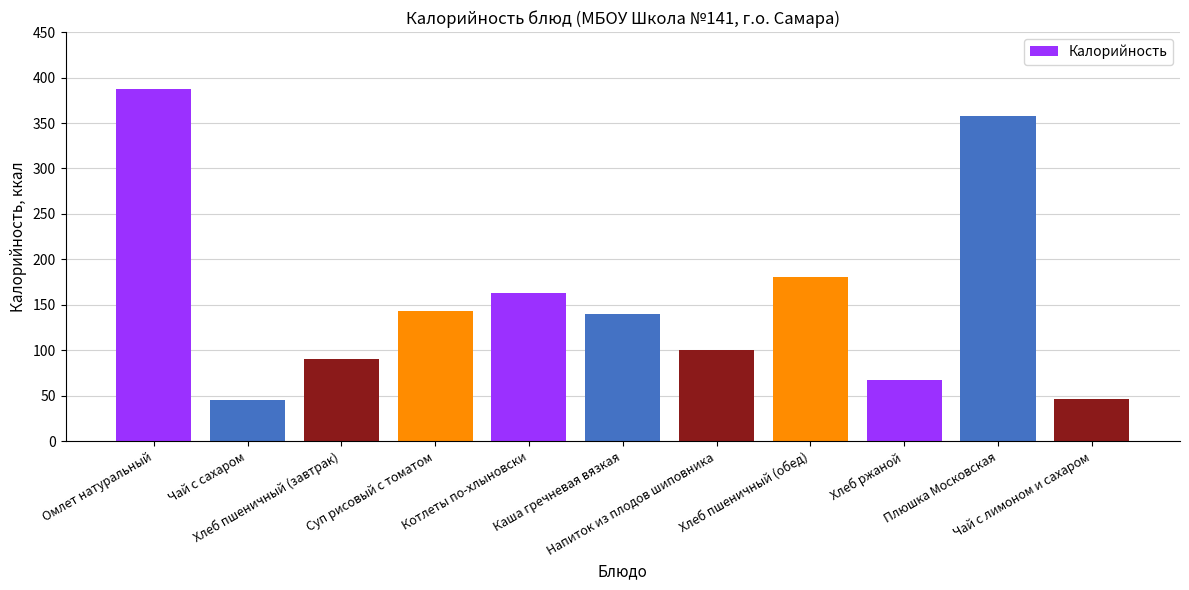

What is the approximate value at Хлеб ржаной?

67